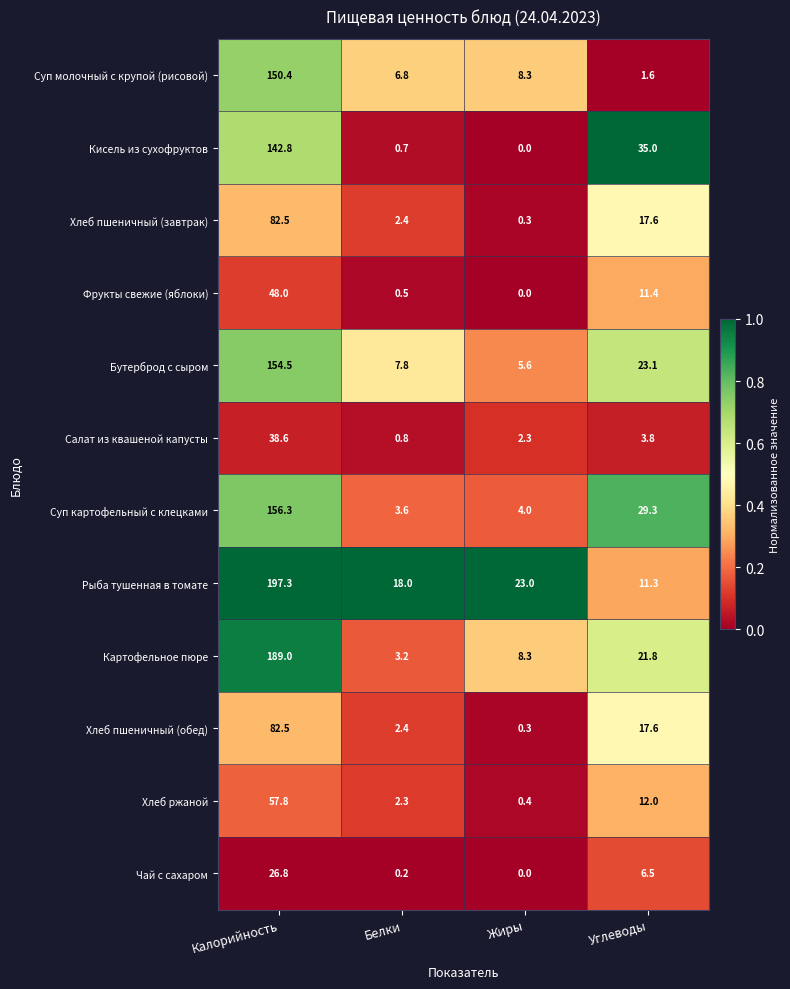

Rank the categories by Кисель из сухофруктов value from lowest to highest.

Жиры, Белки, Углеводы, Калорийность